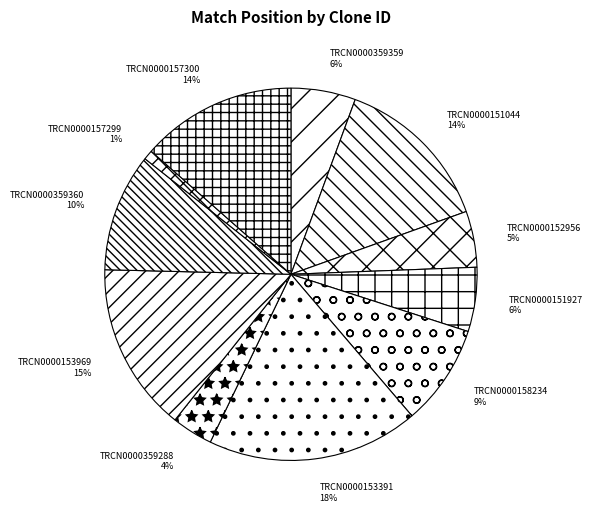

Is there a majority slice in this chart?

No